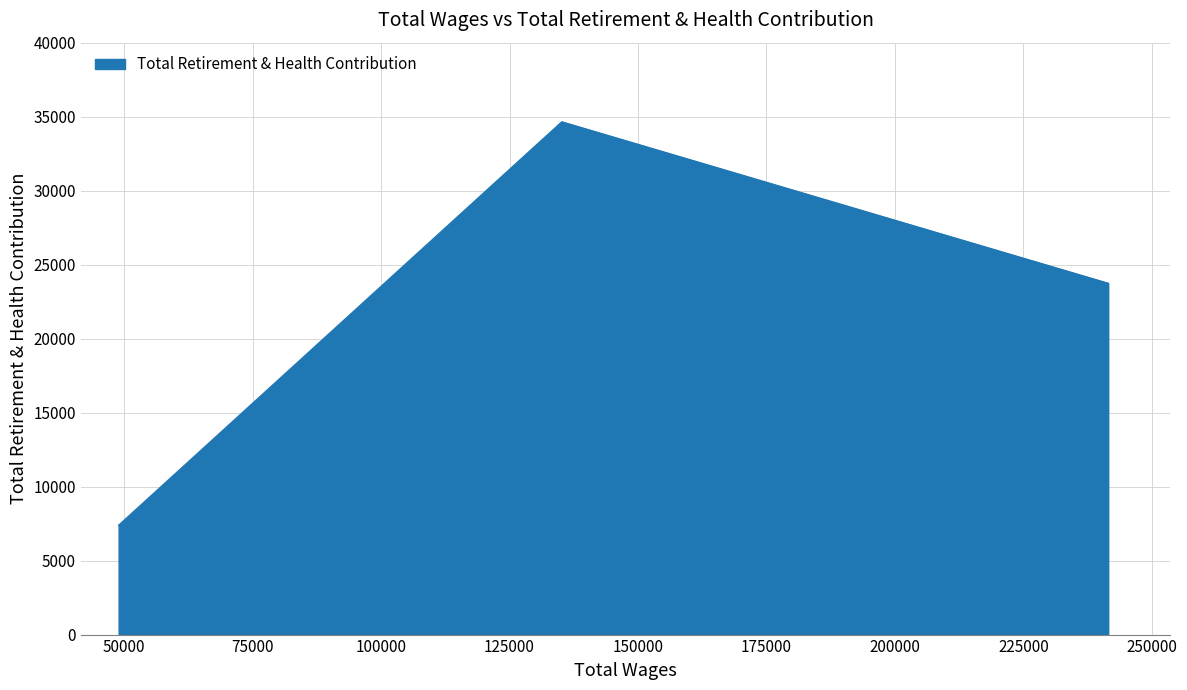

What is the smallest value displayed?

7384